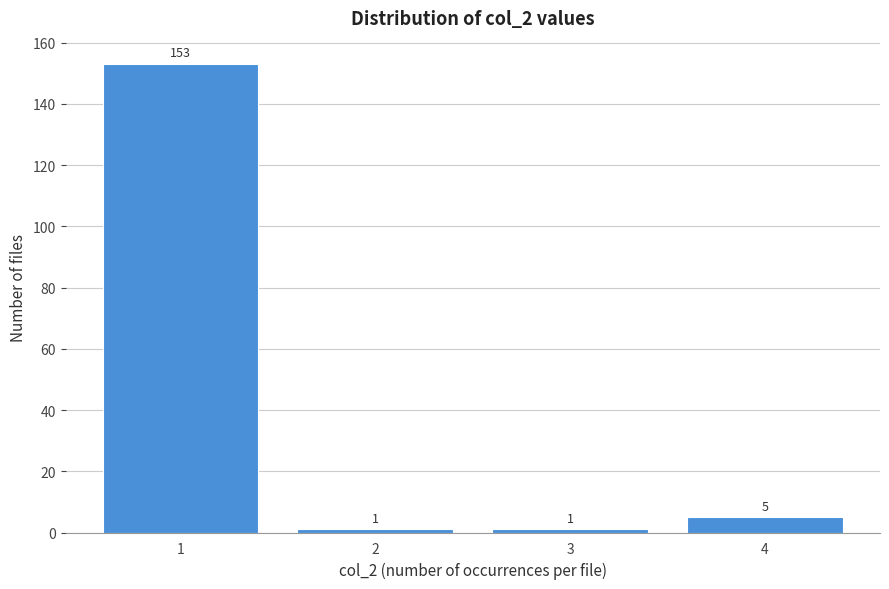

Reading left to right, what are all the values shown in this chart?

1=153	2=1	3=1	4=5